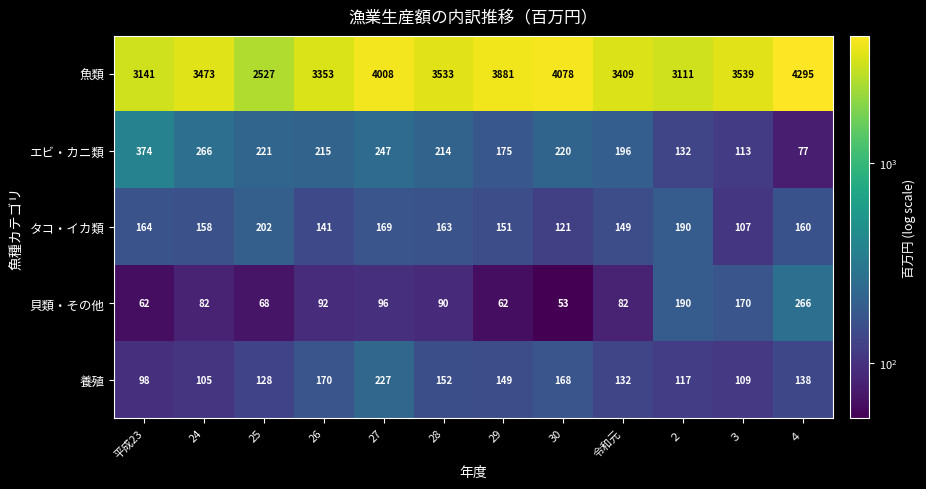

Which series has the largest total across all categories?

魚類